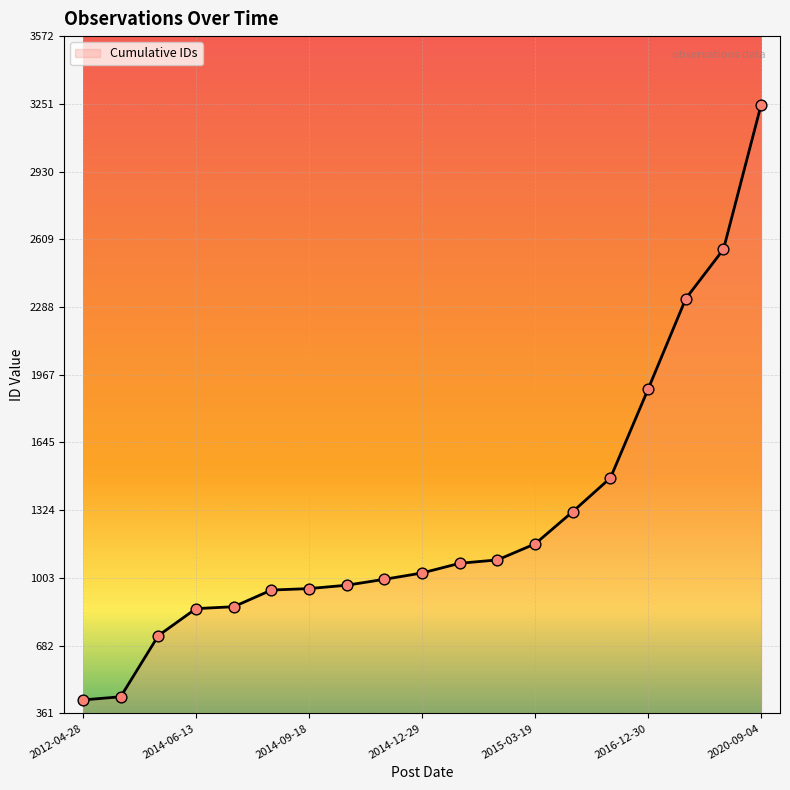

What is the difference between the maximum and minimum values?

2823